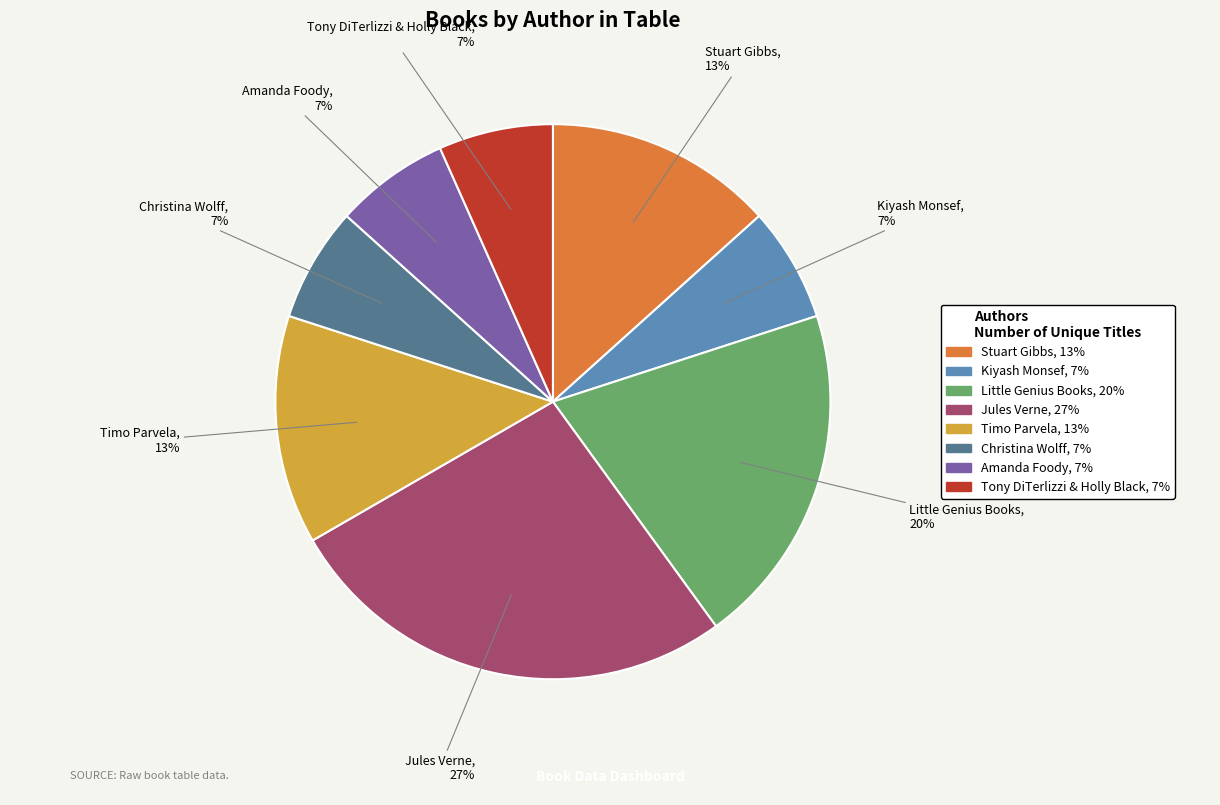

To the nearest percent, what is the difference between the largest and smallest slice percentages?

20%